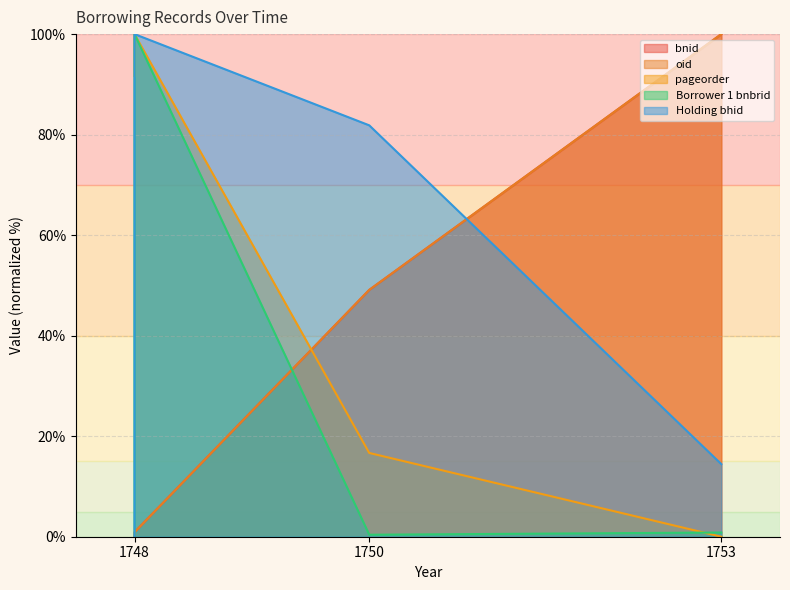

How many lines are shown in the chart?

5